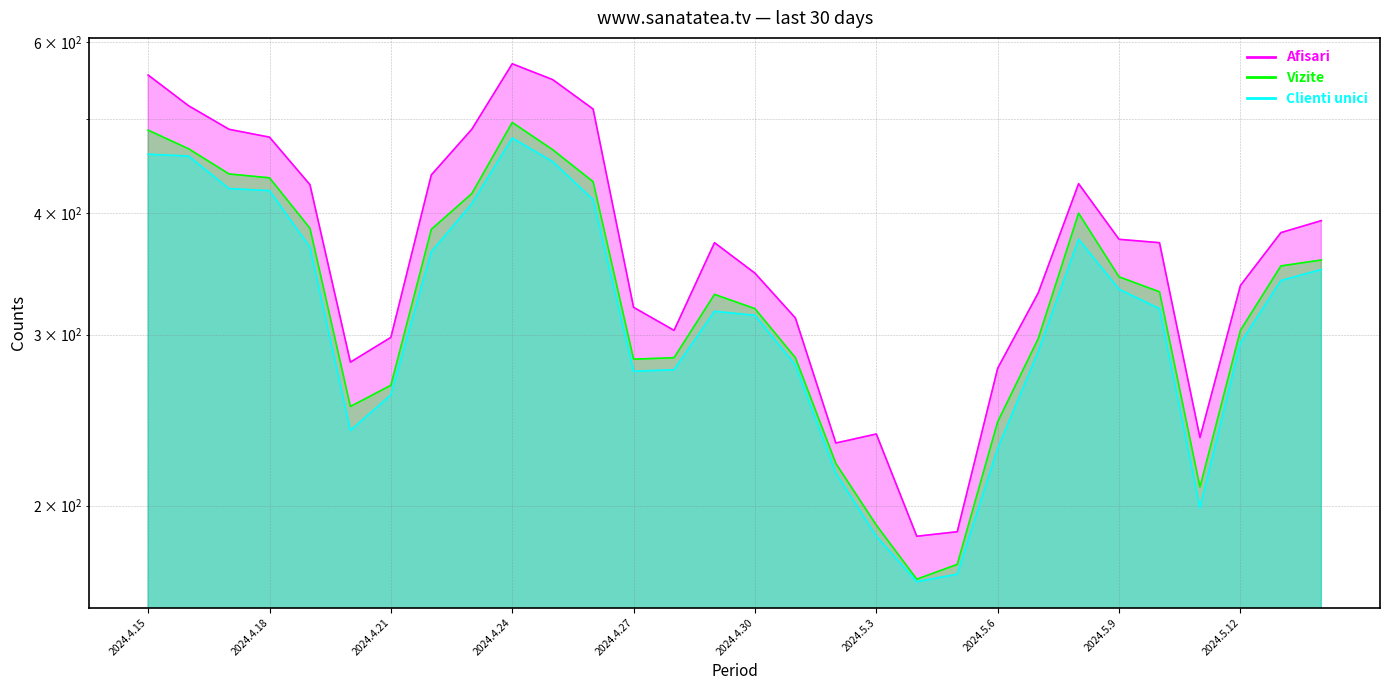

How many data points in Vizite are less than 332?

15